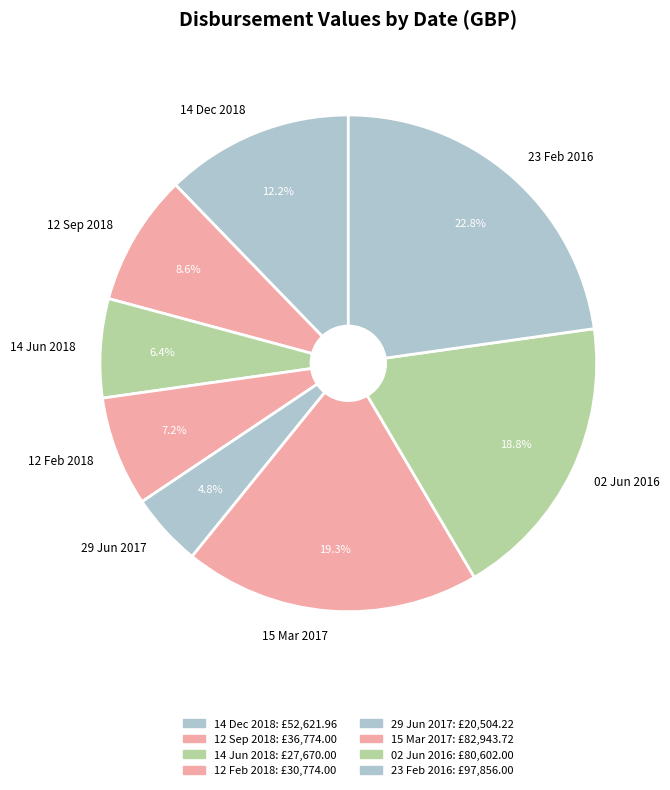

Which category has the biggest portion of the pie?

23 Feb 2016